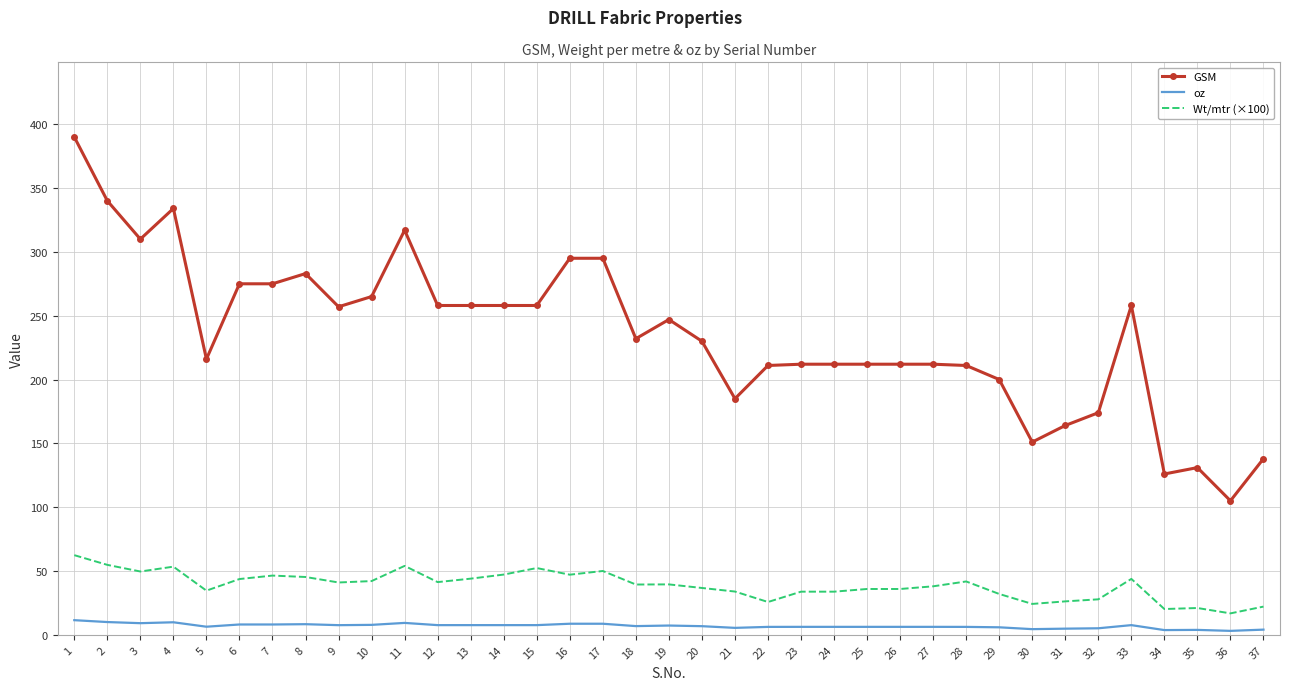

True or false: Wt/mtr (×100) and GSM intersect in this chart.

False